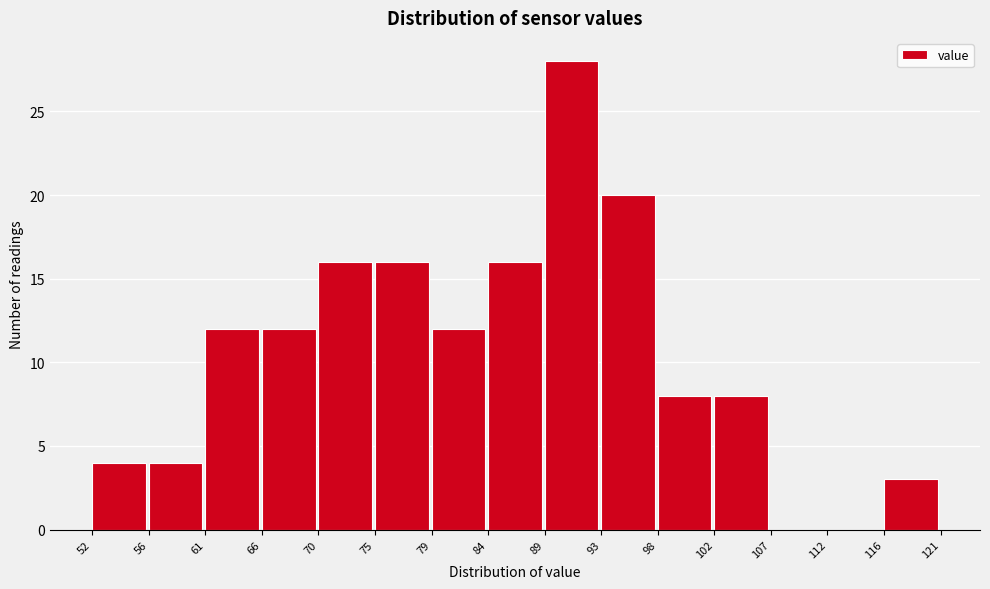

Which range on the x-axis has the tallest bar?

89 to 93